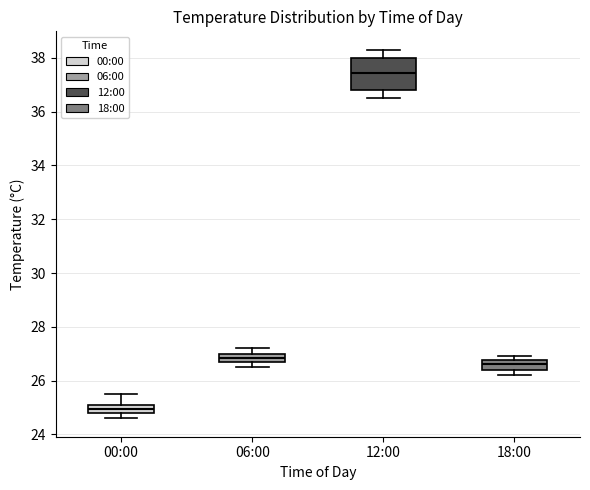

Reading left to right, transcribe this box plot: for each box, give where its median line is, the range the box spans, and where its two whiskers end, as read against the y-axis. The values are not printed on the chart, so give them approximately, as read against the axis.

00:00: median 25.0, box 24.8 to 25.2, whiskers 24.6 to 25.6
06:00: median 26.8 (inside the box), box 26.8 to 27.0, whiskers 26.6 to 27.2
12:00: median 37.4, box 36.8 to 38.0, whiskers 36.6 to 38.4
18:00: median 26.6, box 26.4 to 26.8, whiskers 26.2 to 27.0